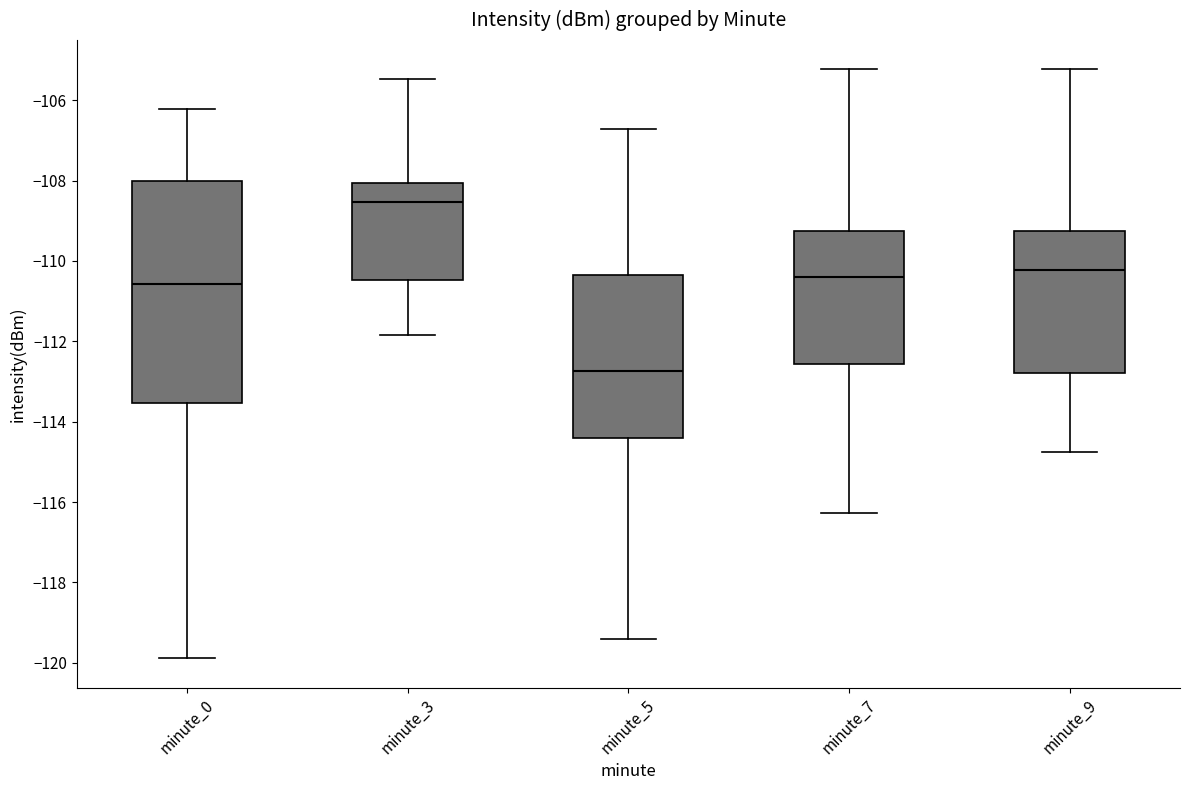

Which box is the tallest, from its lower edge to its upper edge?

minute_0